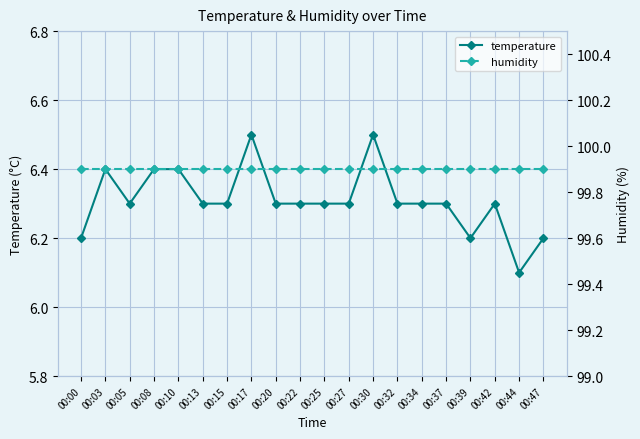

Reading right to left, transcribe all the data shown in this chart.

temperature: 00:47=6.2	00:44=6.1	00:42=6.3	00:39=6.2	00:37=6.3	00:34=6.3	00:32=6.3	00:30=6.5	00:27=6.3	00:25=6.3	00:22=6.3	00:20=6.3	00:17=6.5	00:15=6.3	00:13=6.3	00:10=6.4	00:08=6.4	00:05=6.3	00:03=6.4	00:00=6.2
humidity: 00:47=99.9	00:44=99.9	00:42=99.9	00:39=99.9	00:37=99.9	00:34=99.9	00:32=99.9	00:30=99.9	00:27=99.9	00:25=99.9	00:22=99.9	00:20=99.9	00:17=99.9	00:15=99.9	00:13=99.9	00:10=99.9	00:08=99.9	00:05=99.9	00:03=99.9	00:00=99.9